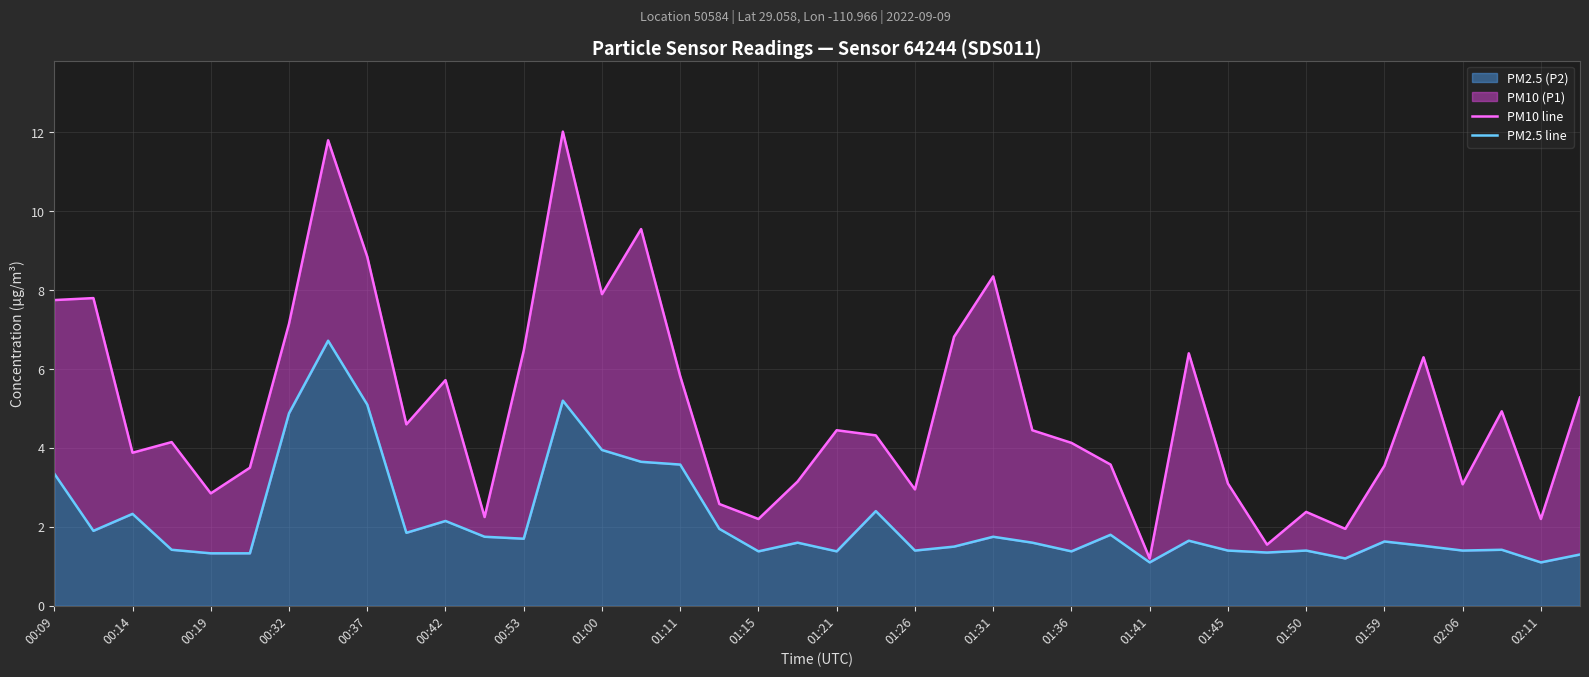

Which series has the widest spread of values?

PM10 line